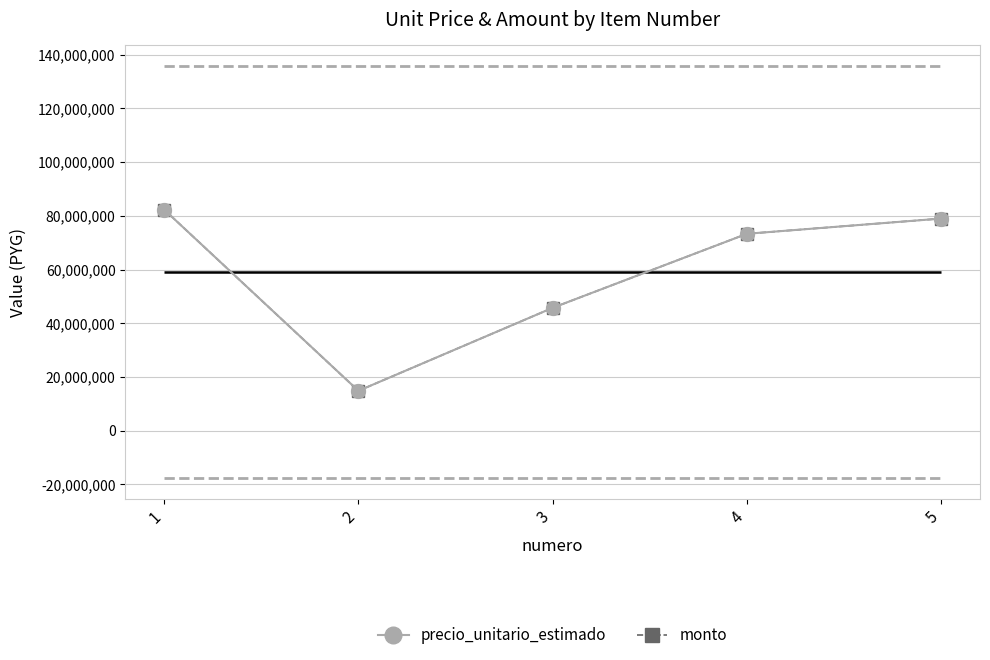

What is the difference between the monto values at 5 and 2?

64145880